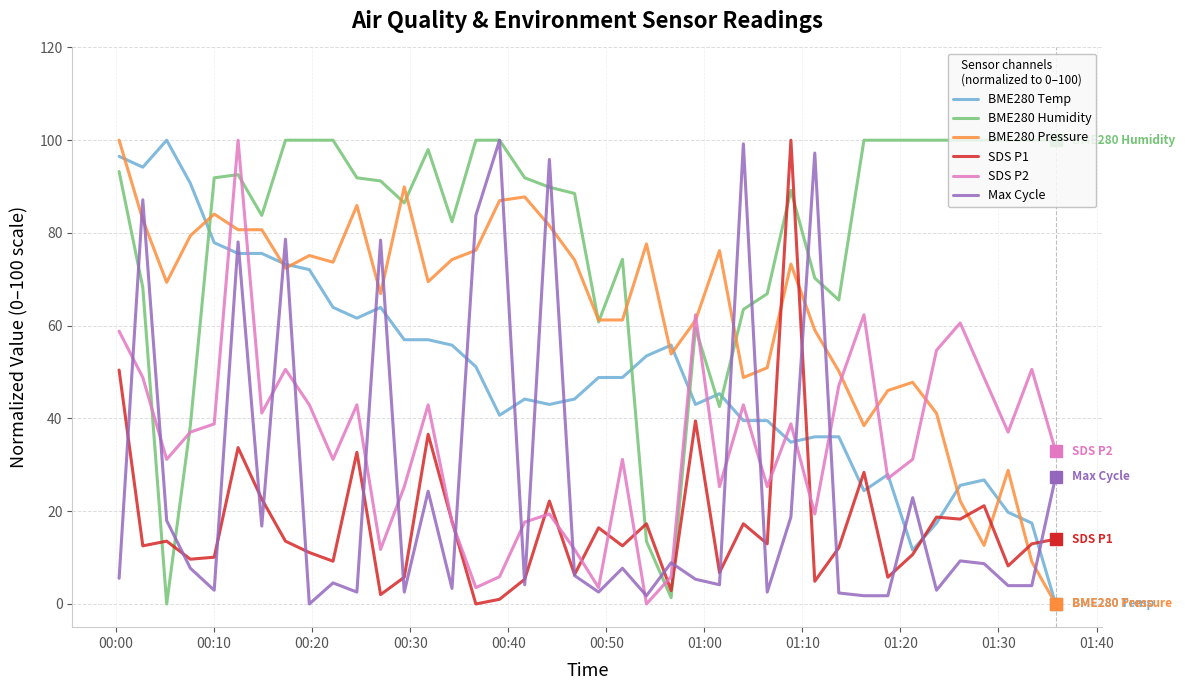

True or false: BME280 Pressure and SDS P1 cross at least once.

True